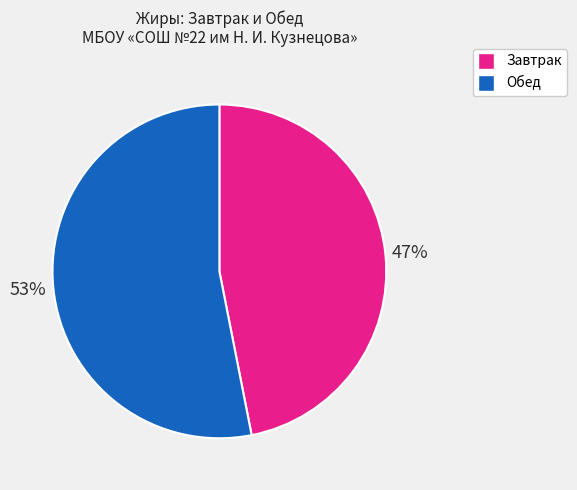

Is there a majority slice in this chart?

Yes